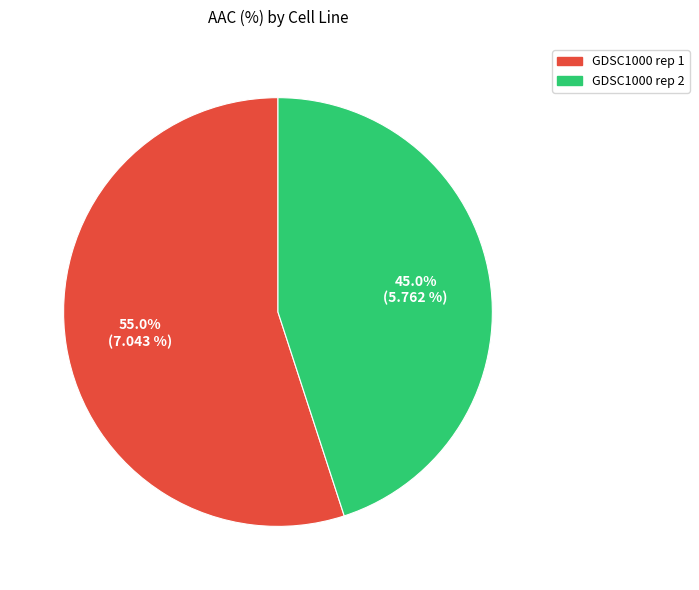

How many slices are in this pie chart?

2